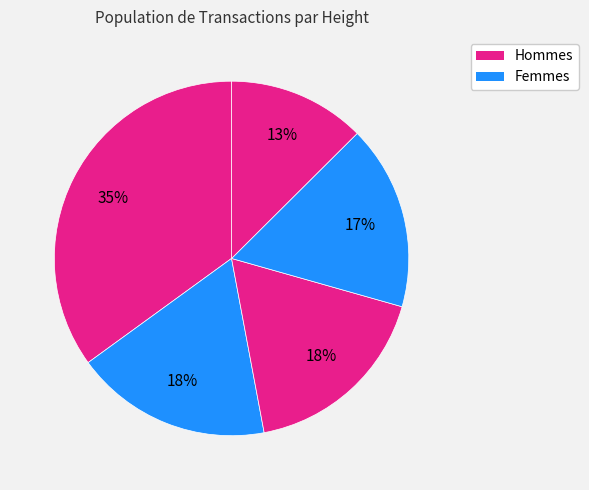

Which category has the biggest portion of the pie?

Height 1005560